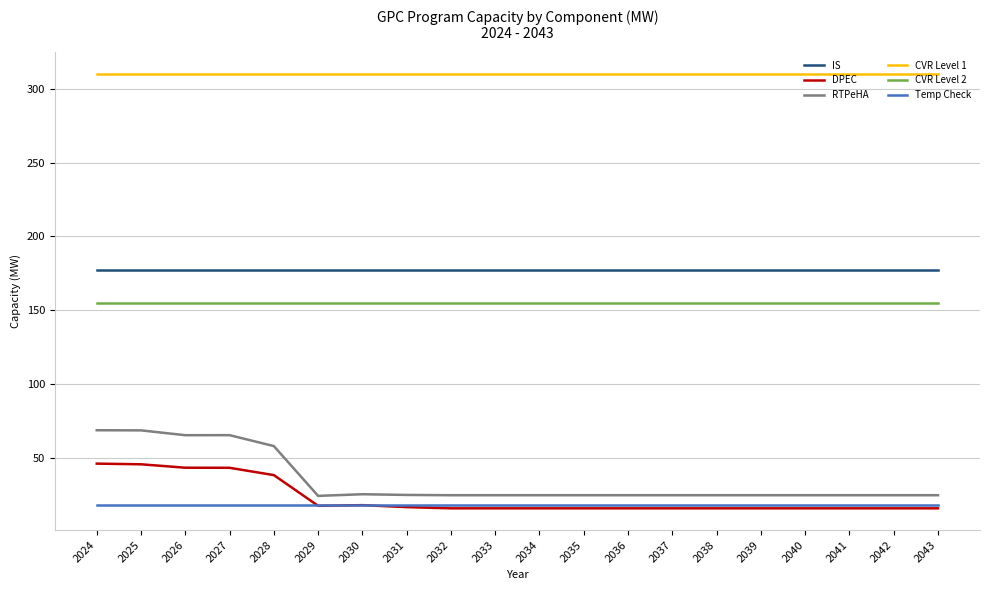

What is the smallest value displayed?

16.1